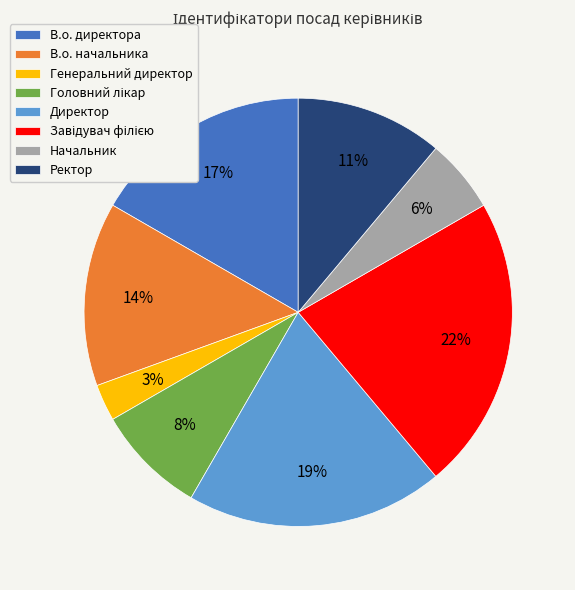

Is it true that В.о. начальника is 14% of the pie?

True